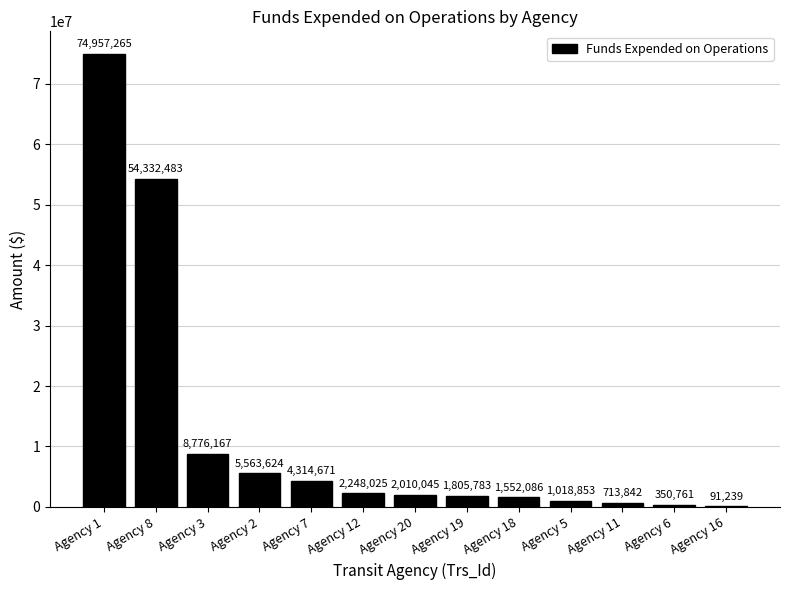

Which category has the highest value across all series?

Agency 1